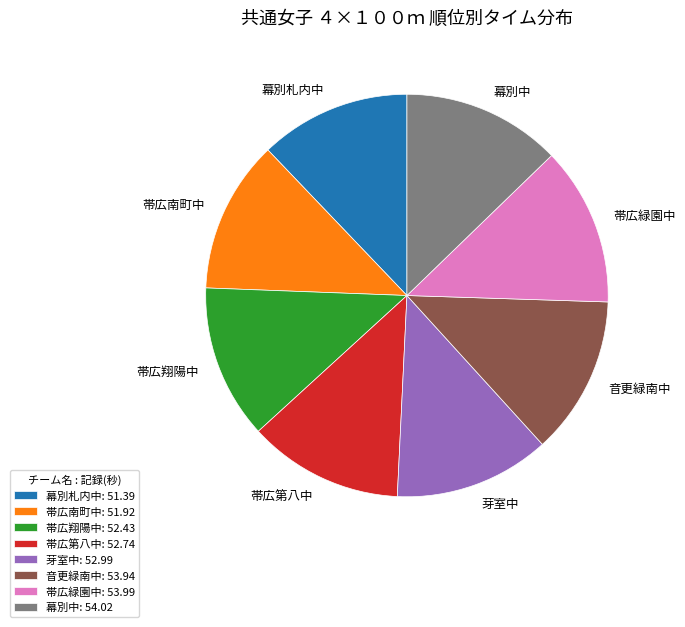

Combined, do 幕別札内中 and 幕別中 account for over 50%?

No